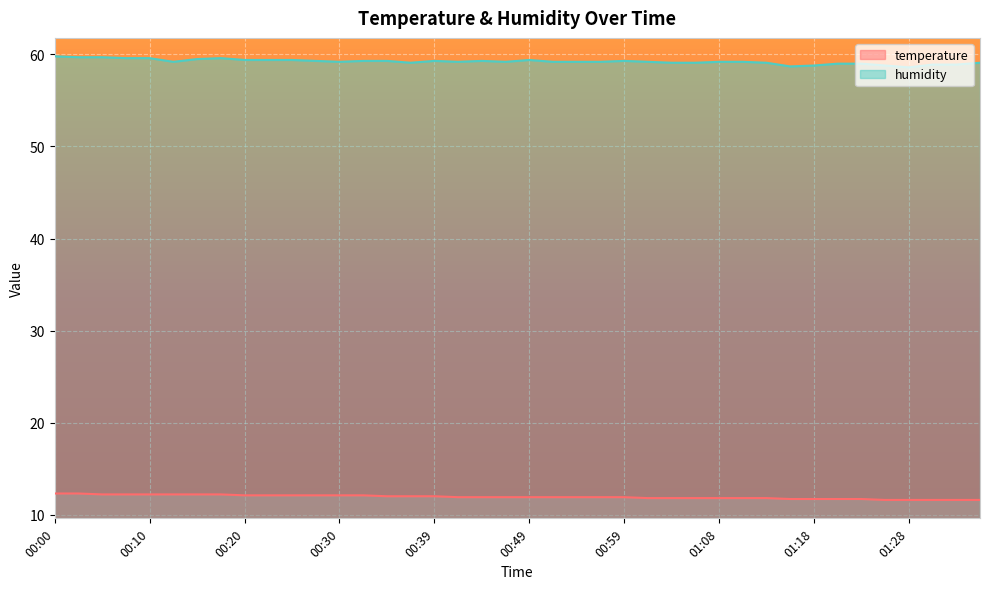

Where does the humidity series first go above 59?

00:00